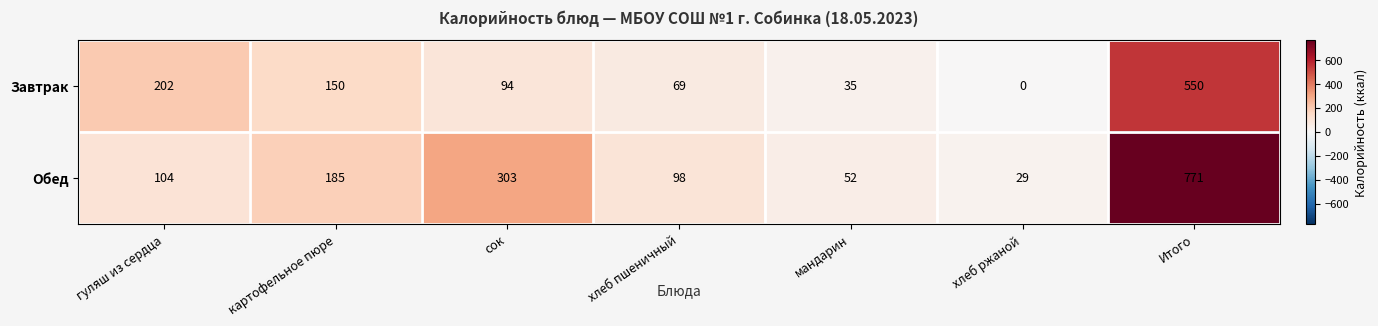

Which series changed the most between хлеб пшеничный and мандарин?

Обед